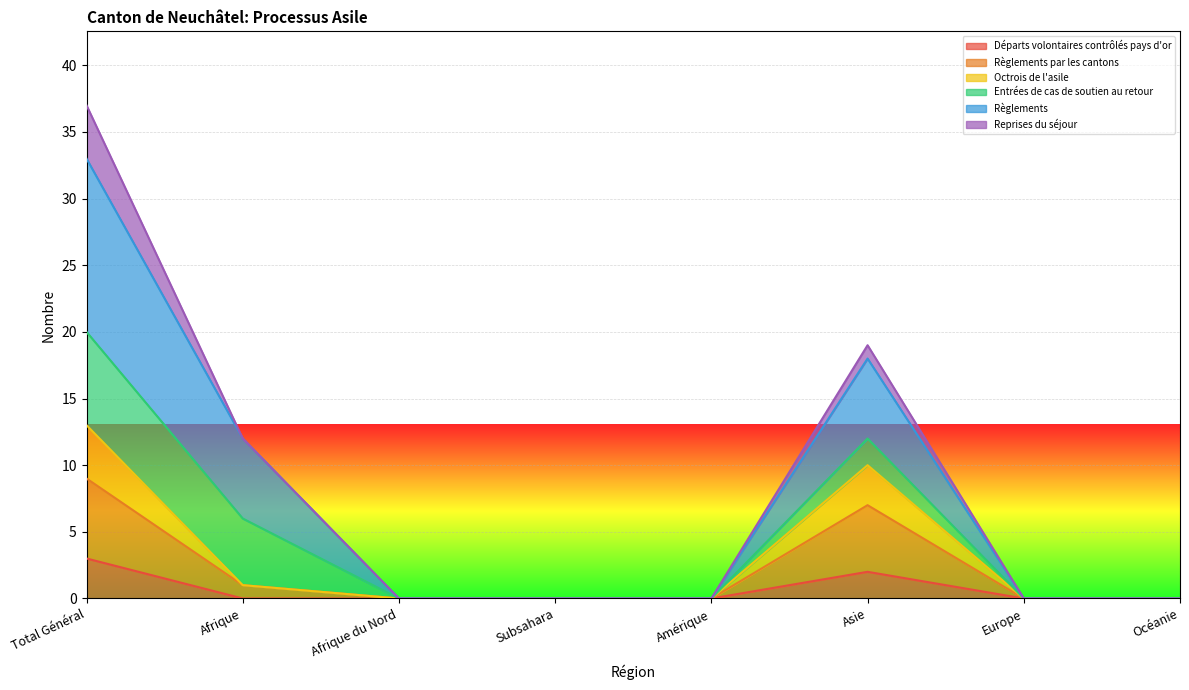

Between Subsahara and Afrique, which is larger?

Subsahara